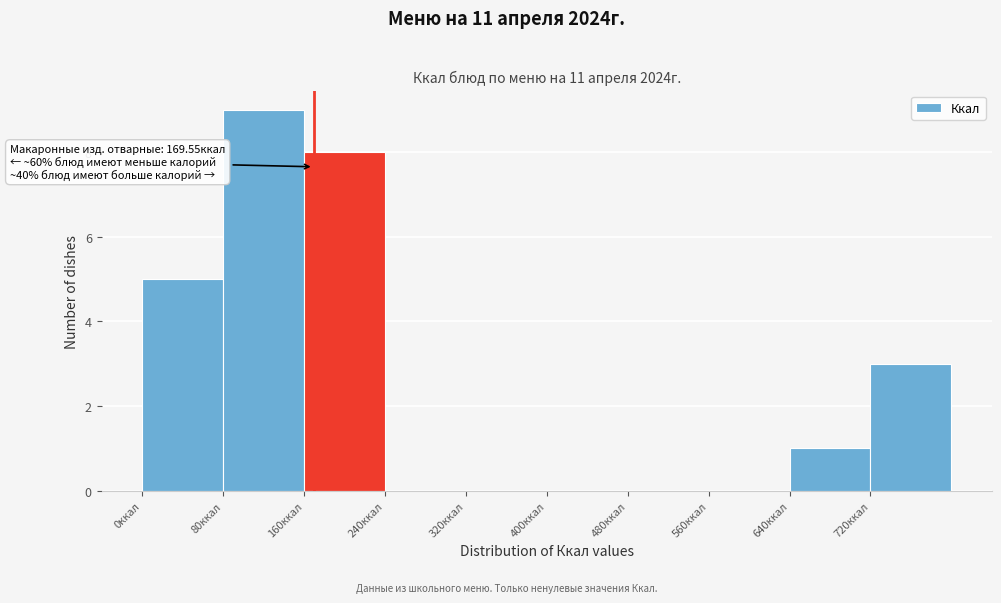

Over which range of the x-axis is the bar tallest?

80 to 160